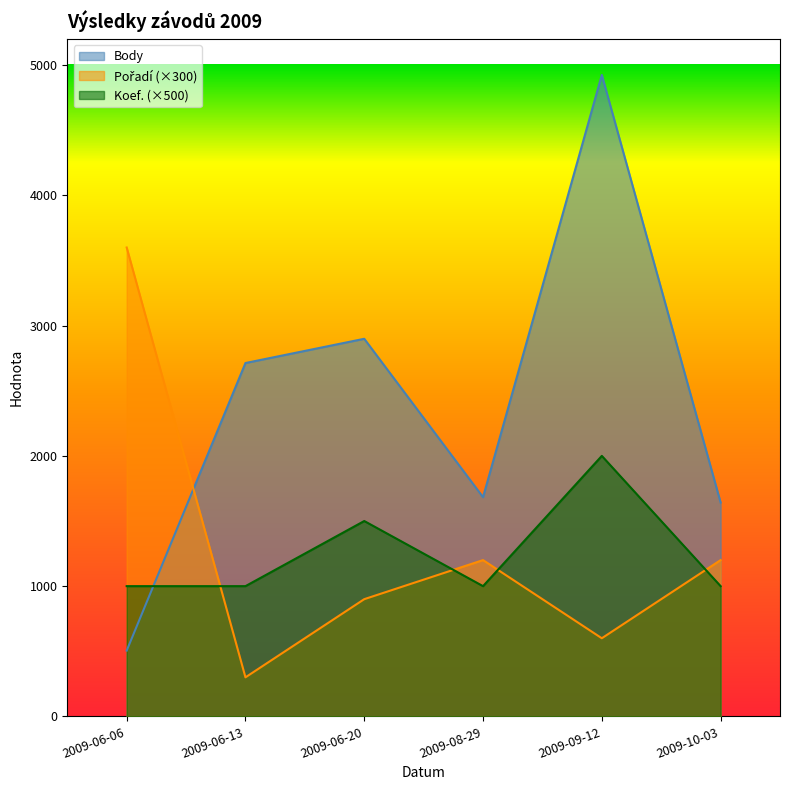

True or false: Koef. has more than 0 points higher than both neighbors.

True